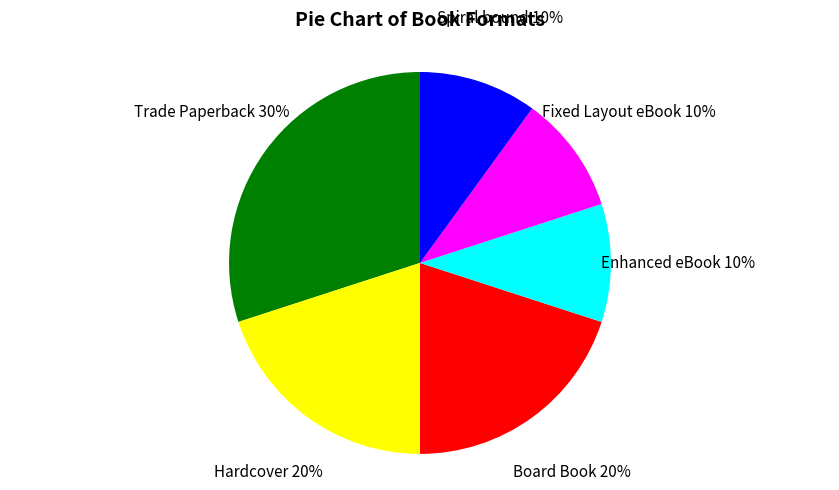

Is there any slice that represents more than half of the pie?

No